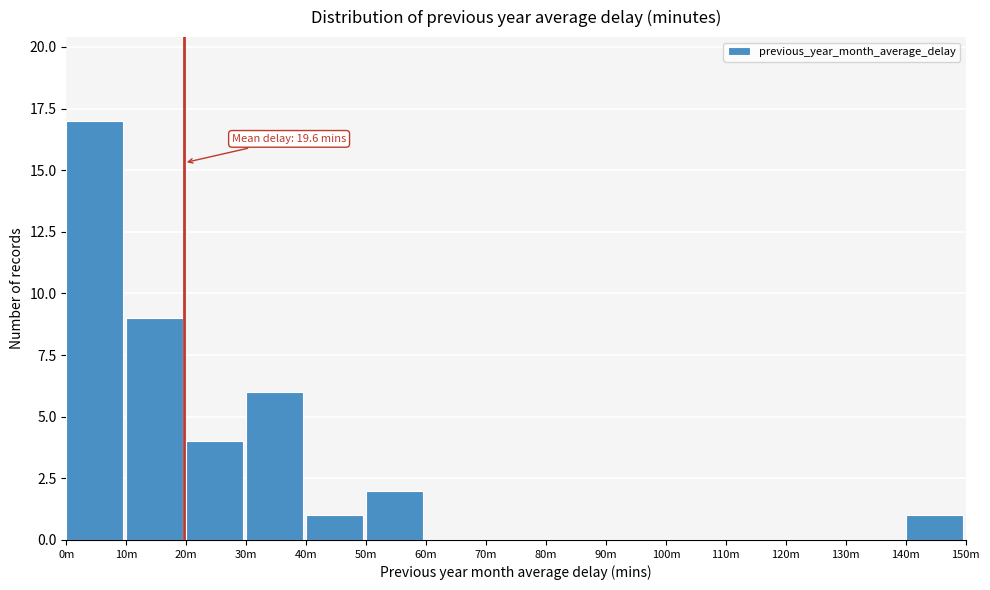

Reading right to left, extract all data points from this chart.

140m=1	130m=0	120m=0	110m=0	100m=0	90m=0	80m=0	70m=0	60m=0	50m=2	40m=1	30m=6	20m=4	10m=9	0m=17